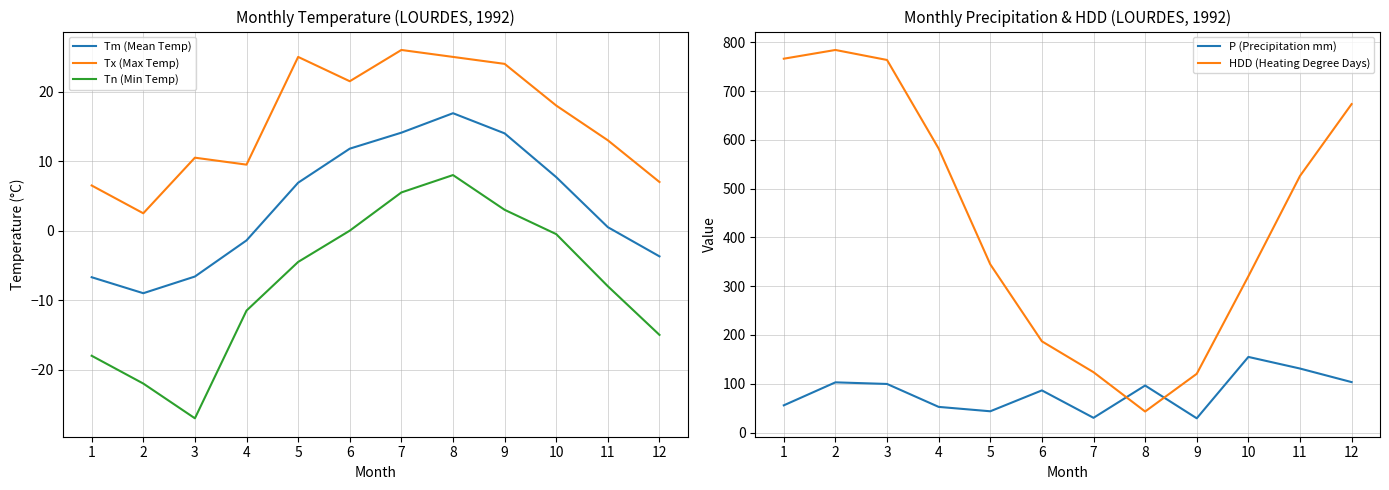

At which category is the sum across all series the highest?

2